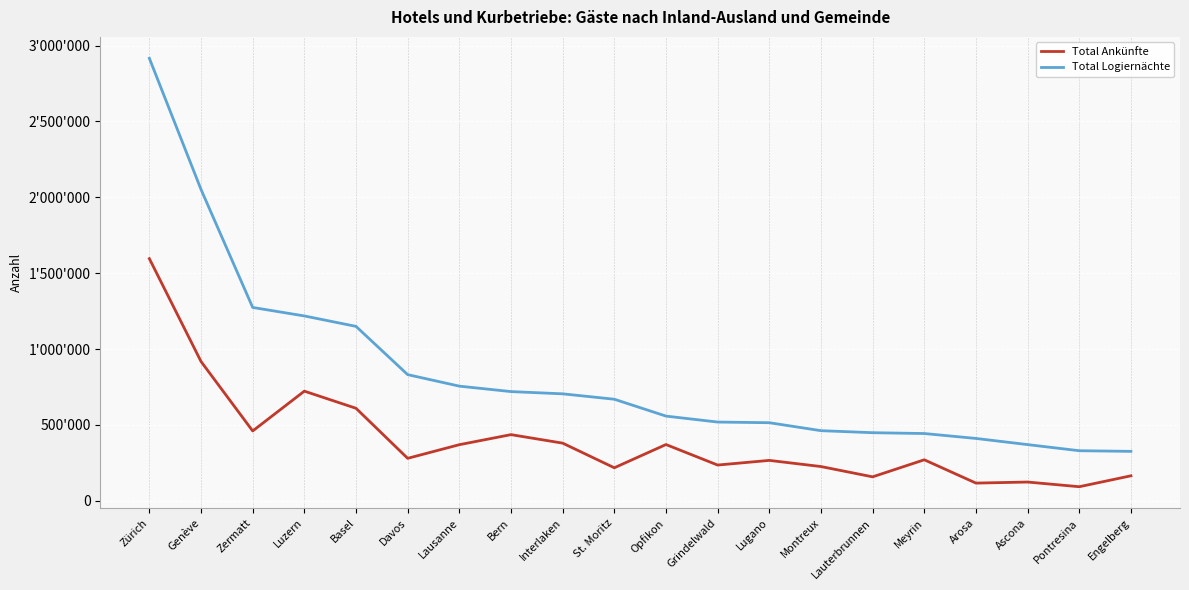

Reading right to left, what are all the values shown in this chart?

Total Ankünfte: Engelberg=164579	Pontresina=92612	Ascona=123435	Arosa=116512	Meyrin=270144	Lauterbrunnen=157702	Montreux=225586	Lugano=266122	Grindelwald=235445	Opfikon=370675	St. Moritz=217443	Interlaken=379834	Bern=435873	Lausanne=369632	Davos=279684	Basel=609606	Luzern=722503	Zermatt=460094	Genève=917979	Zürich=1595766
Total Logiernächte: Engelberg=325679	Pontresina=329839	Ascona=370205	Arosa=410801	Meyrin=443184	Lauterbrunnen=448642	Montreux=461994	Lugano=514483	Grindelwald=518853	Opfikon=558077	St. Moritz=669244	Interlaken=704823	Bern=719596	Lausanne=755512	Davos=831360	Basel=1149411	Luzern=1218169	Zermatt=1274181	Genève=2051975	Zürich=2916220